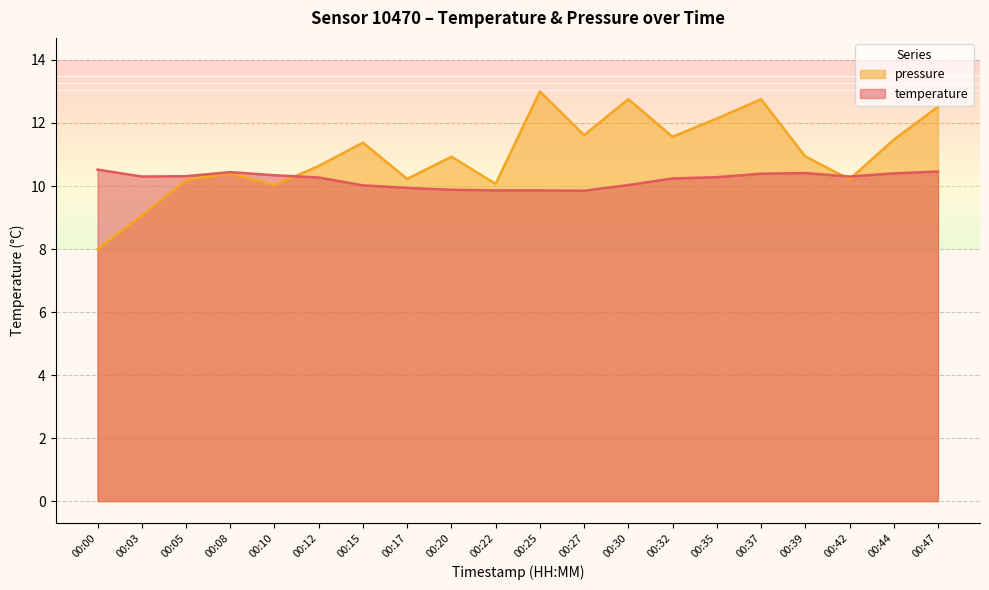

What is the minimum value shown in the chart?

8.0